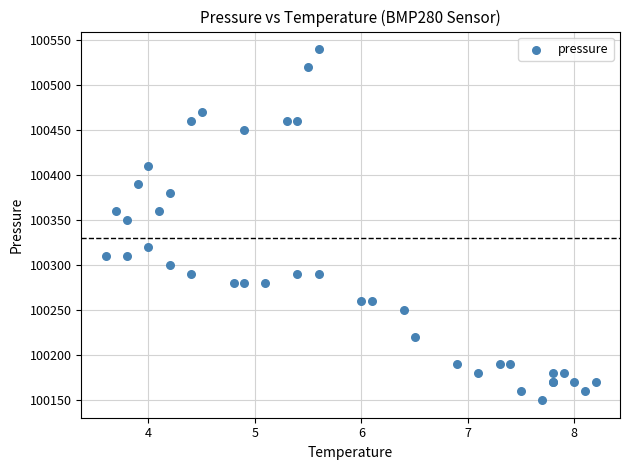

What Y value in the scatter plot is closest to 100345?

100350